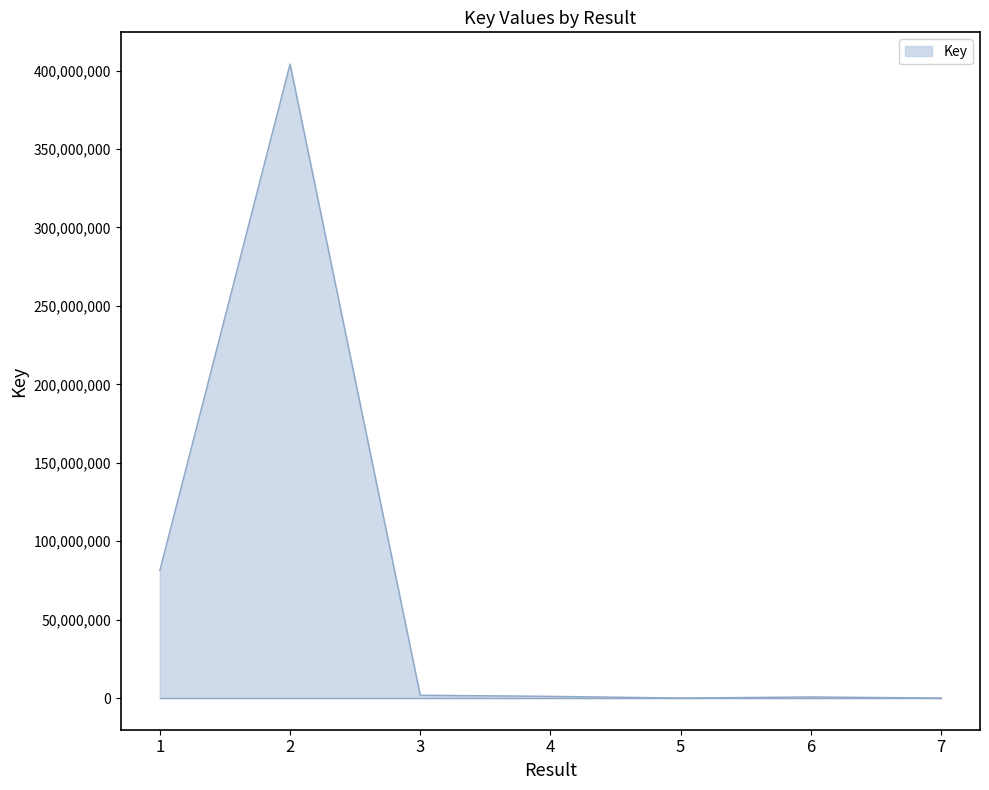

The value at 2 is 404211988. True or false?

True